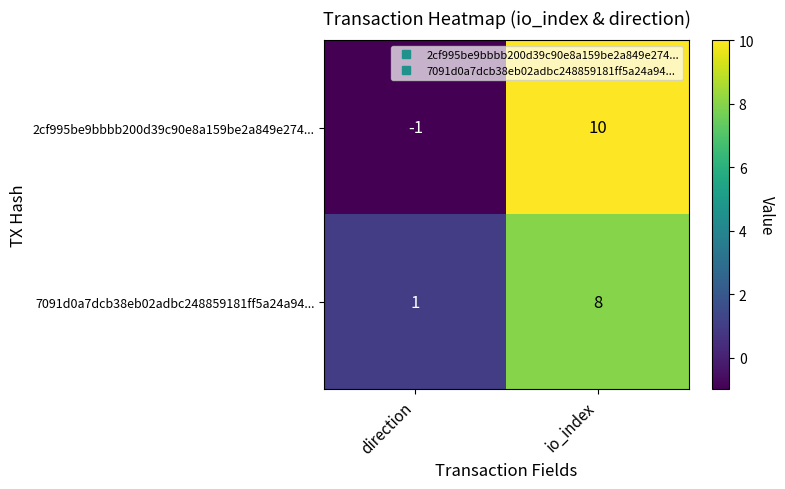

Is the value of 2cf995be9bbbb200d39c90e8a159be2a849e274... at direction greater than the value of 7091d0a7dcb38eb02adbc248859181ff5a24a94... at direction?

No